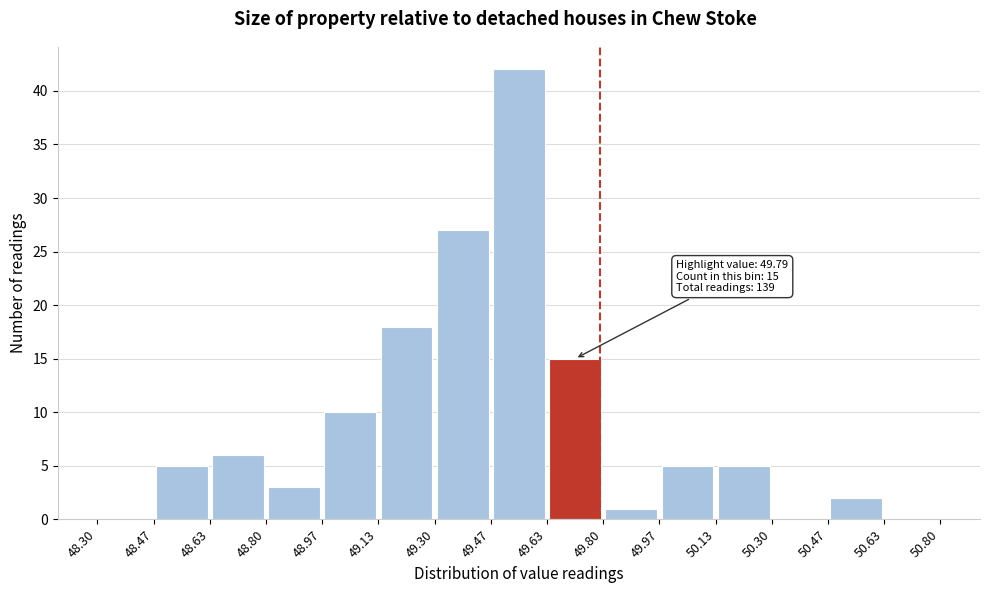

Over which range of the x-axis is the bar tallest?

49.47 to 49.63